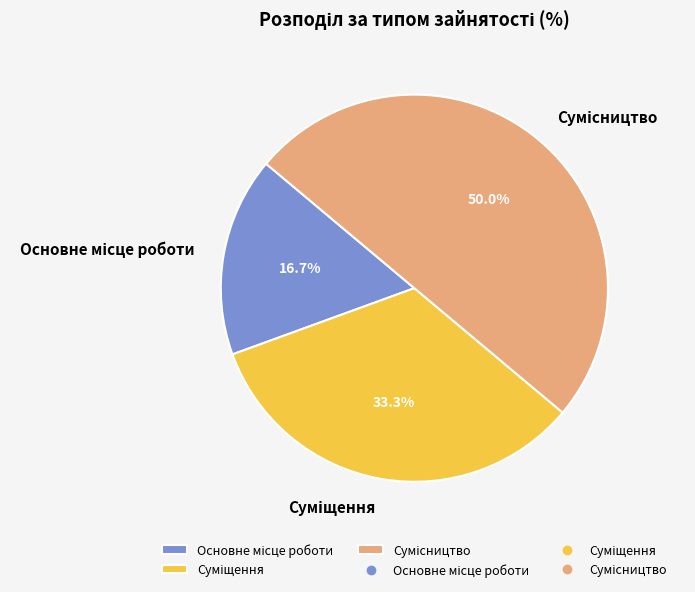

How many slices are in this pie chart?

3